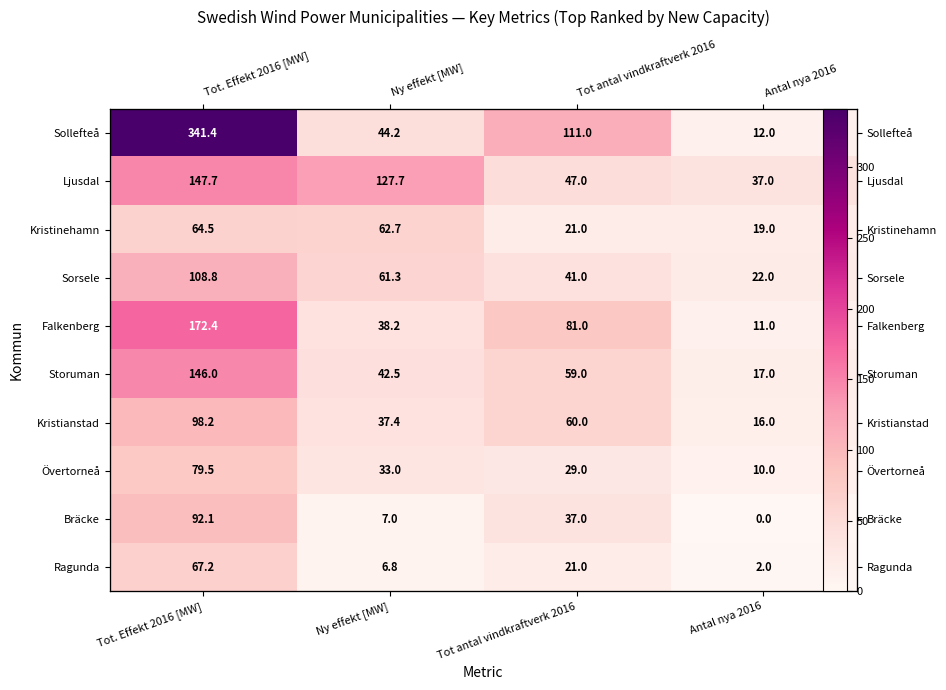

The value of Ragunda at Tot antal vindkraftverk 2016 is 21.0. True or false?

True